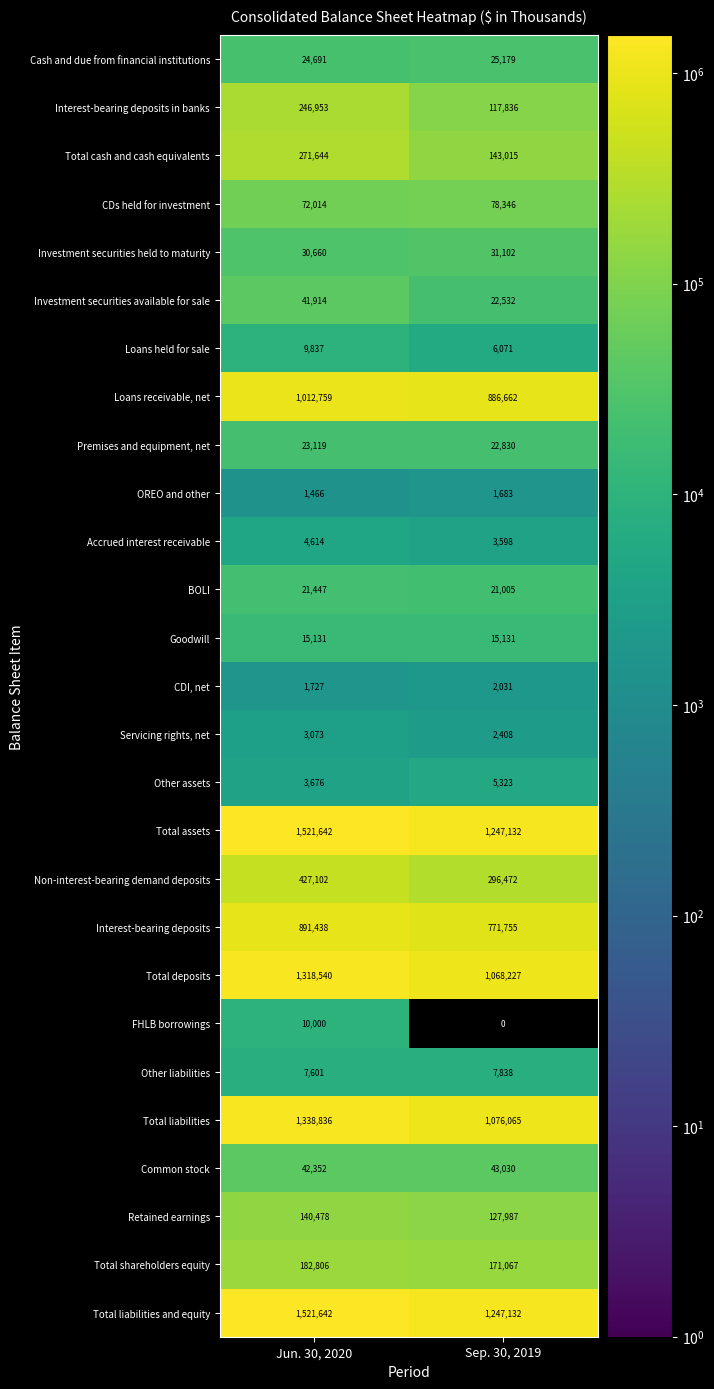

What is the difference between the Other assets values at Jun. 30, 2020 and Sep. 30, 2019?

1647